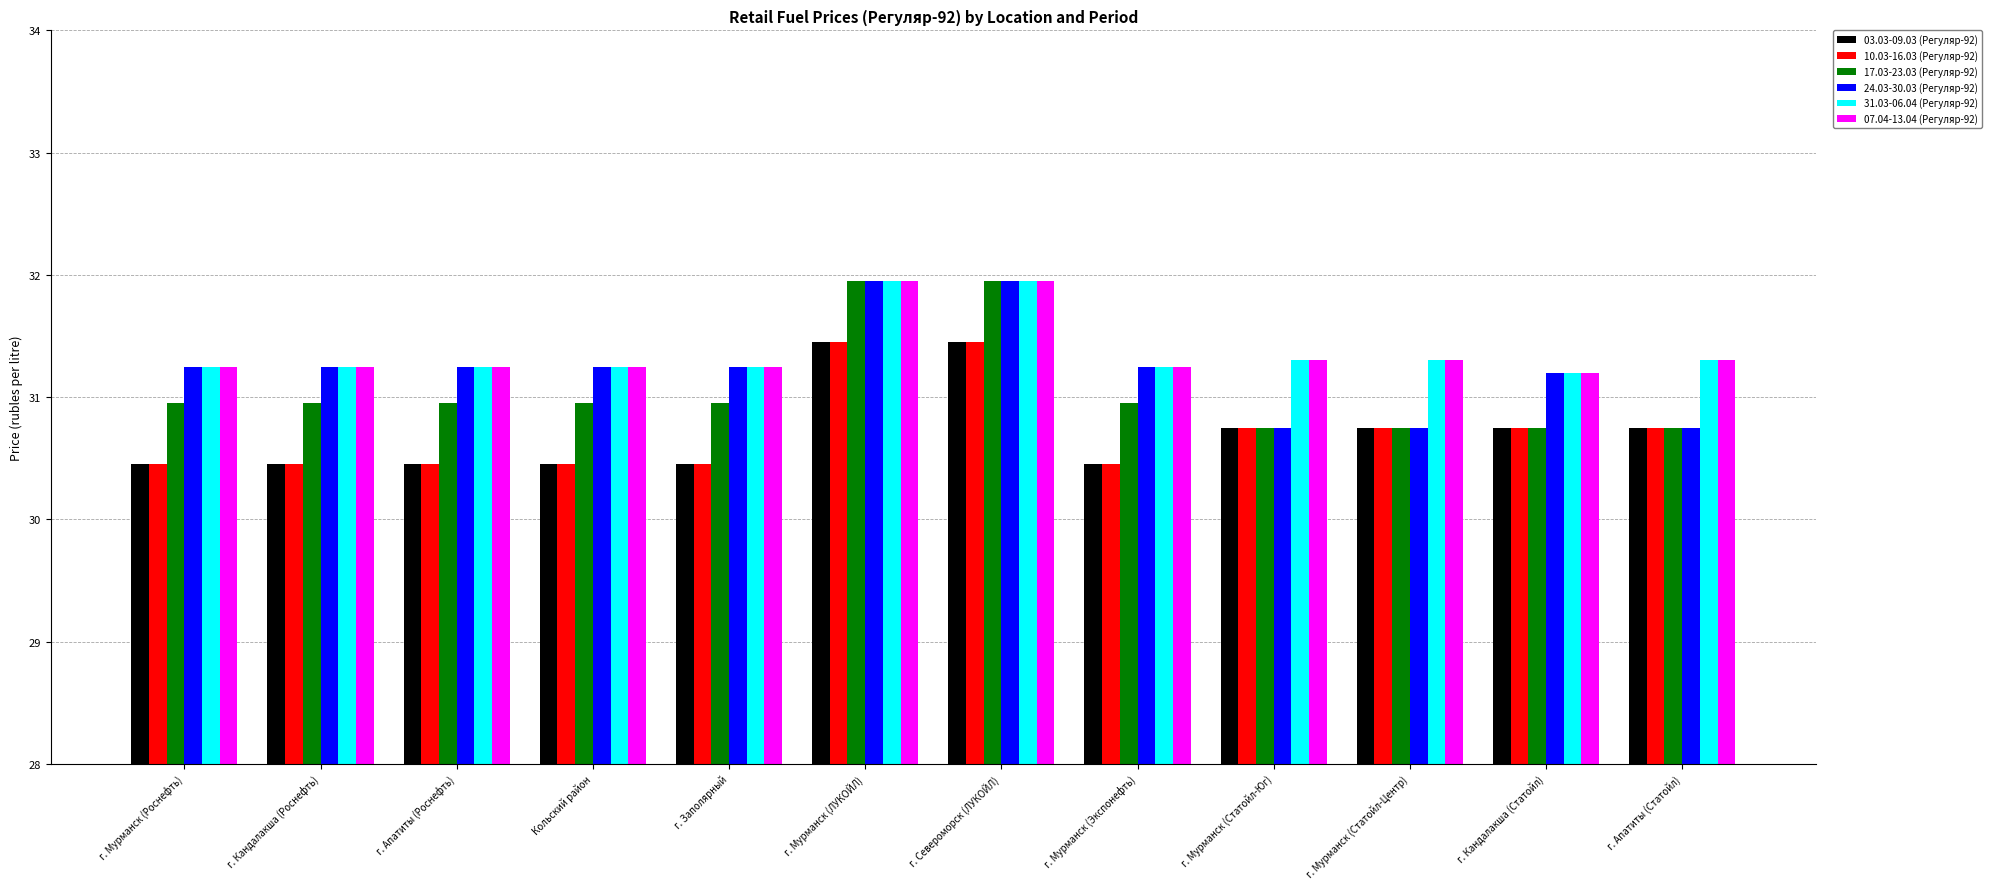

What is the difference between the highest and lowest values at г. Кандалакша (Роснефть)?

0.8